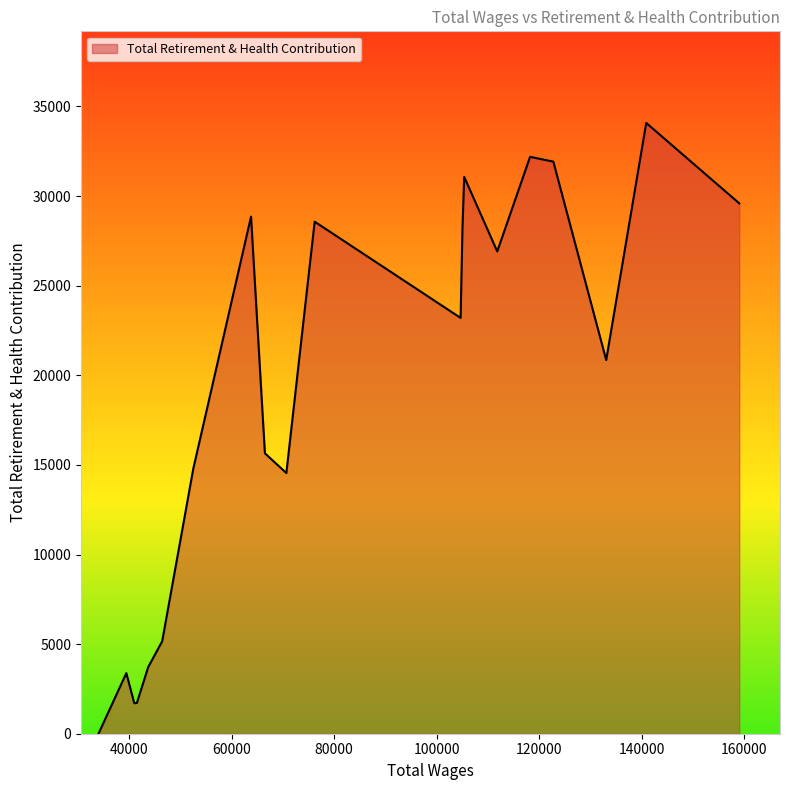

What is the greatest value displayed?

34080